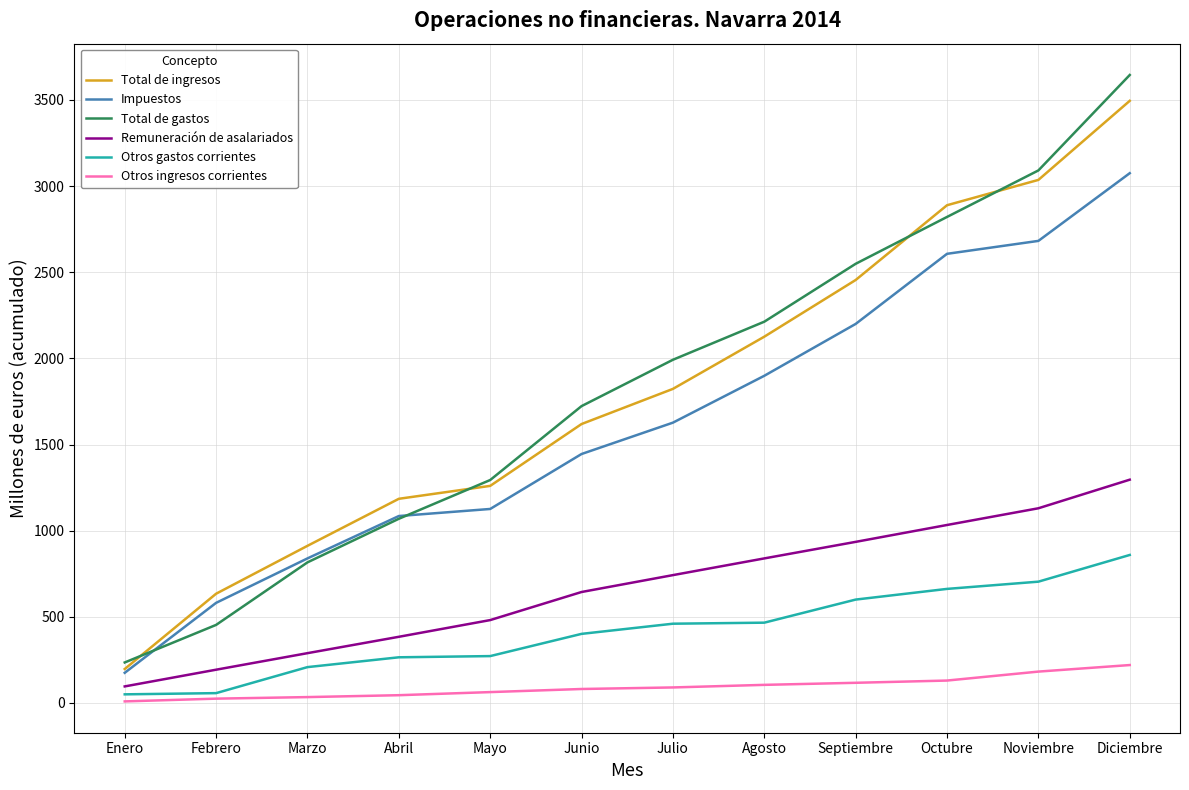

What is the spread (max minus min) of values at Septiembre?

2432